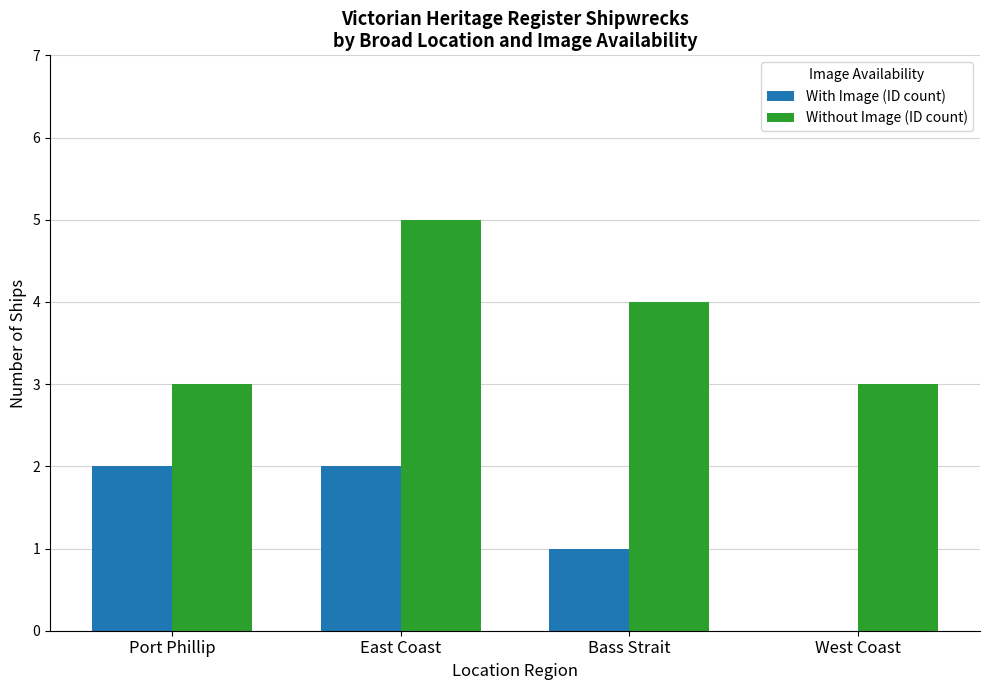

What is the total value across all series at Bass Strait?

5